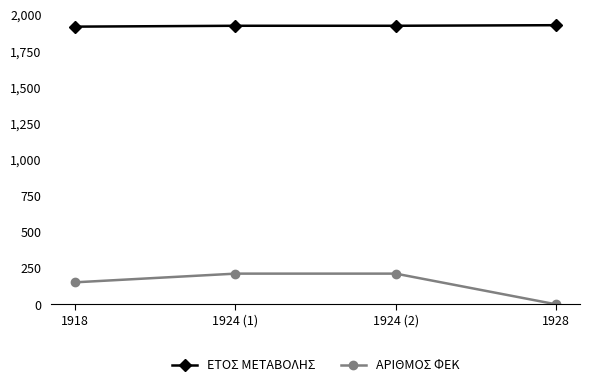

True or false: ΑΡΙΘΜΟΣ ΦΕΚ and ΕΤΟΣ ΜΕΤΑΒΟΛΗΣ intersect in this chart.

False